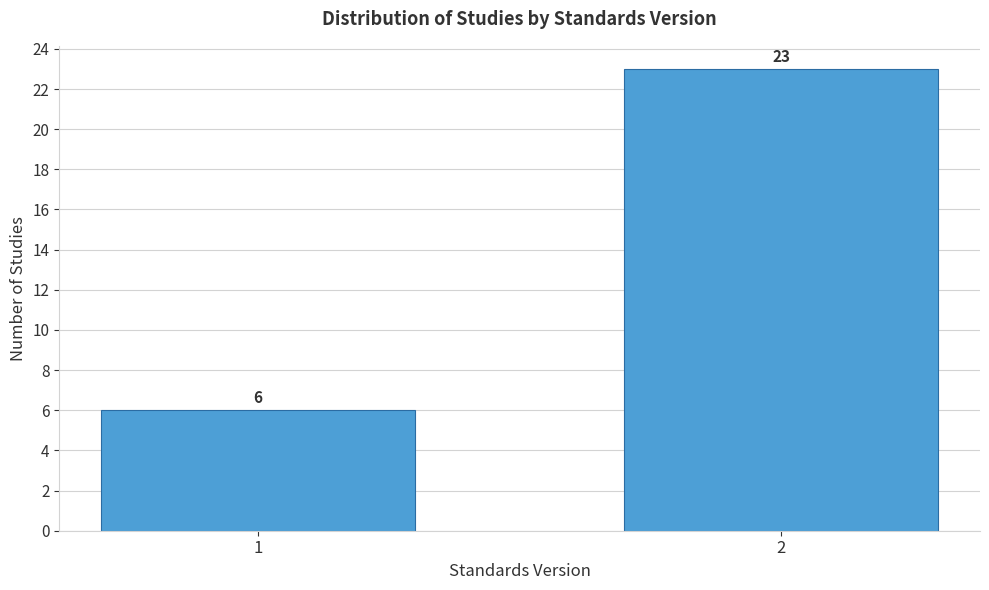

Reading left to right, list all the values displayed in this chart.

1=6	2=23